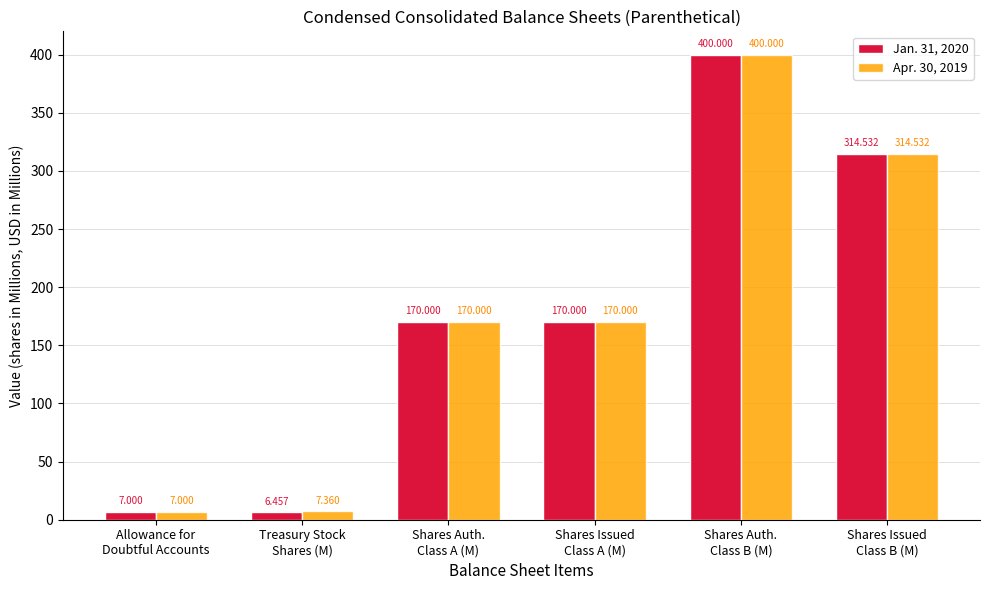

What is the difference between the maximum and minimum values in the Apr. 30, 2019 series?

393.0